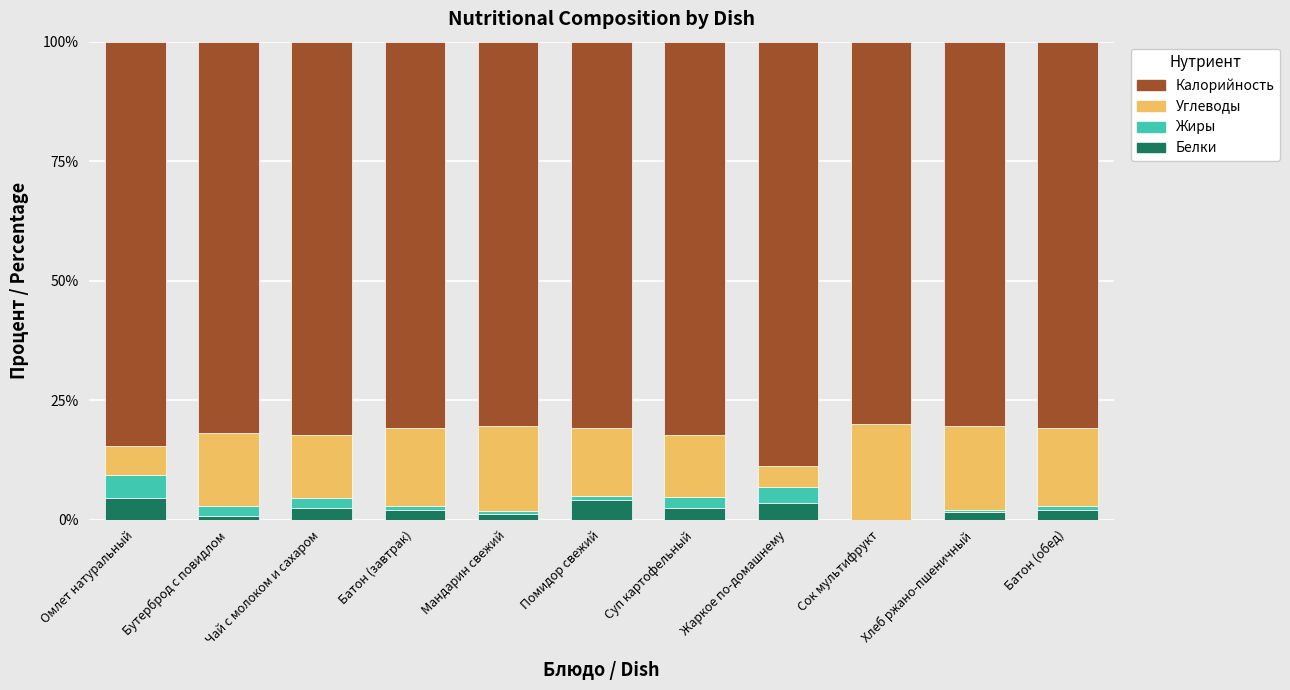

What is the total value across all series at Чай с молоком и сахаром?

100.0